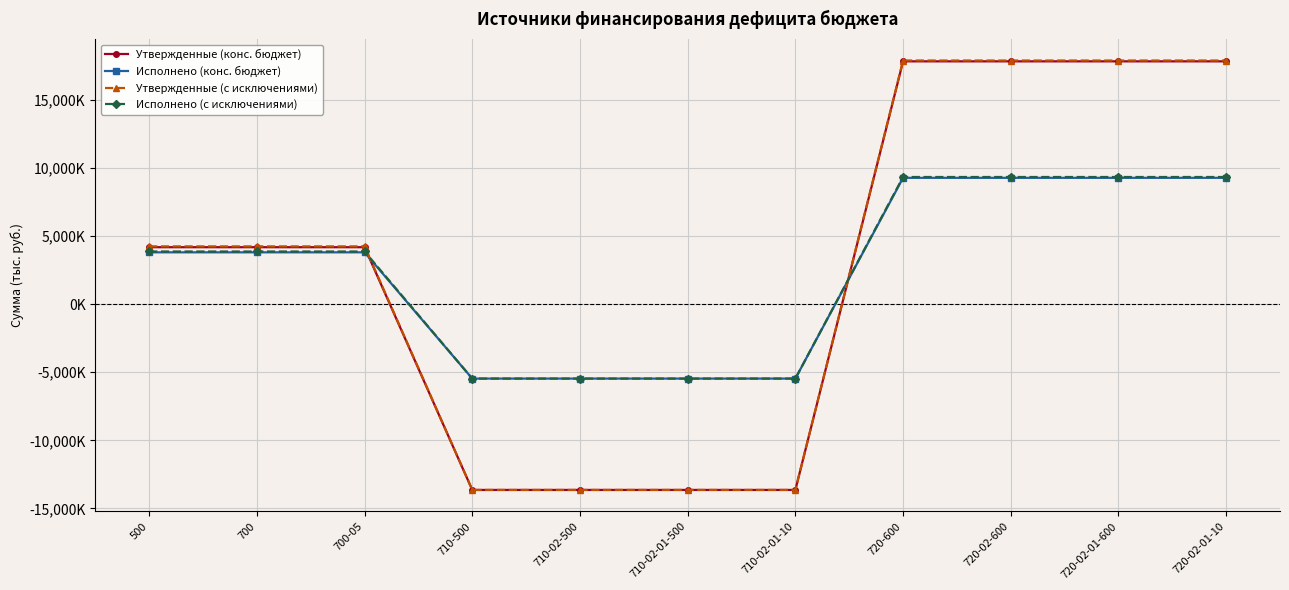

What are all the series names shown in the legend?

Утвержденные (конс. бюджет), Исполнено (конс. бюджет), Утвержденные (с исключениями), Исполнено (с исключениями)